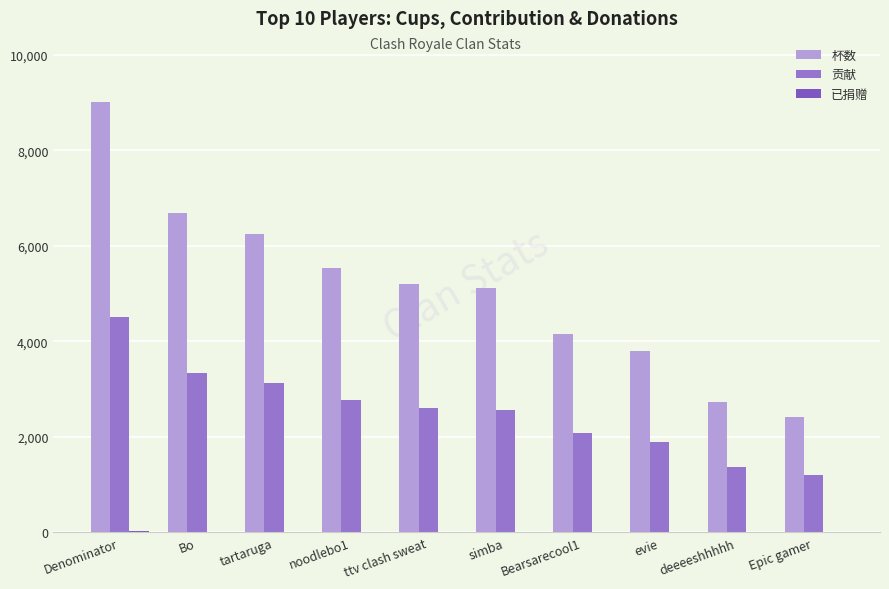

How many data points does each series have?

10